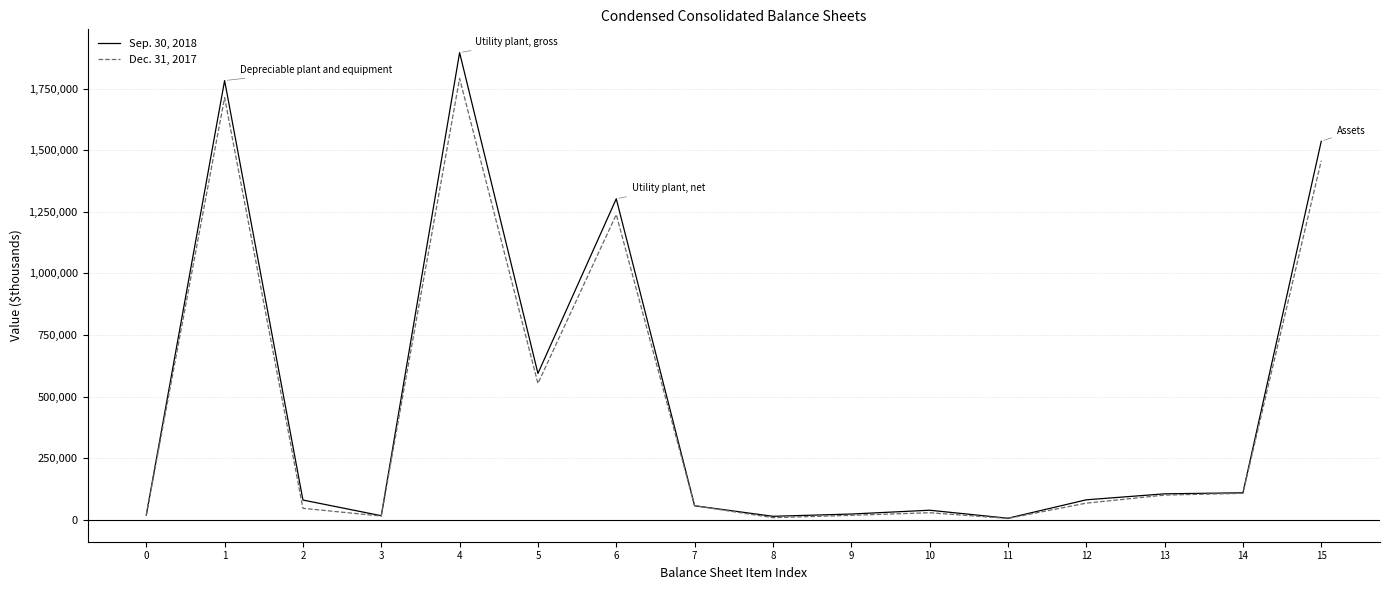

Which series has the largest range (max minus min)?

Sep. 30, 2018